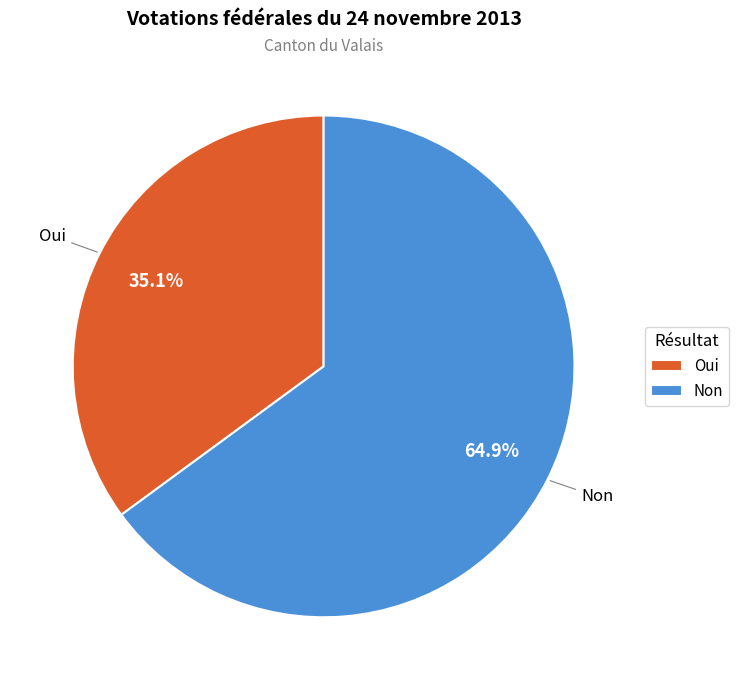

Is there any slice that represents more than half of the pie?

Yes